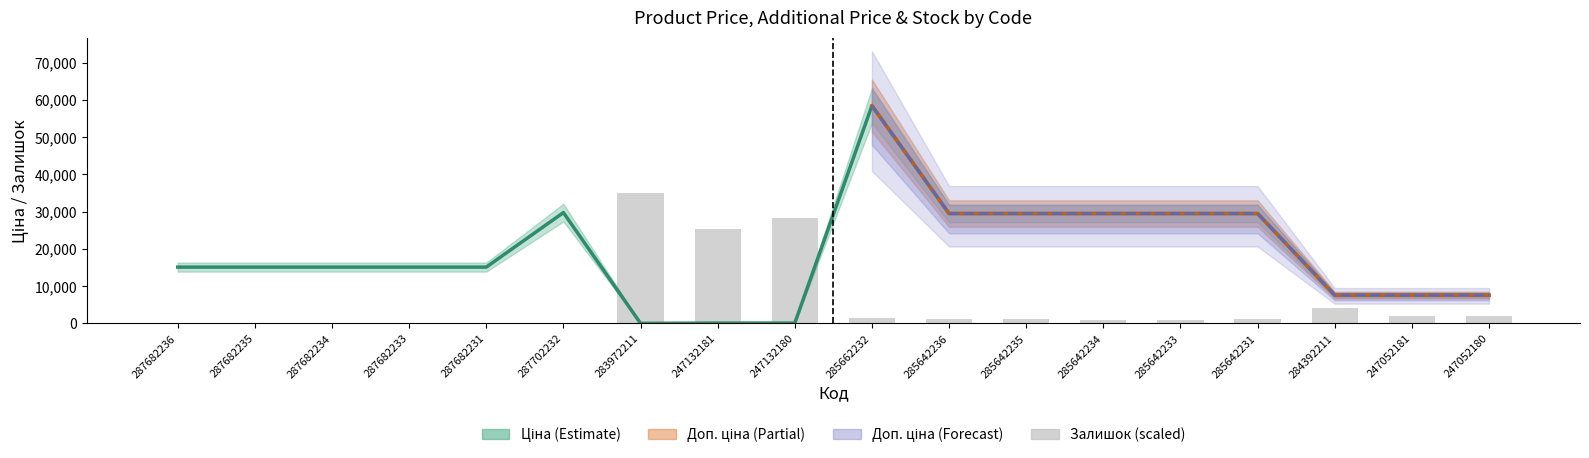

What is the maximum value shown in the chart?

58426.5